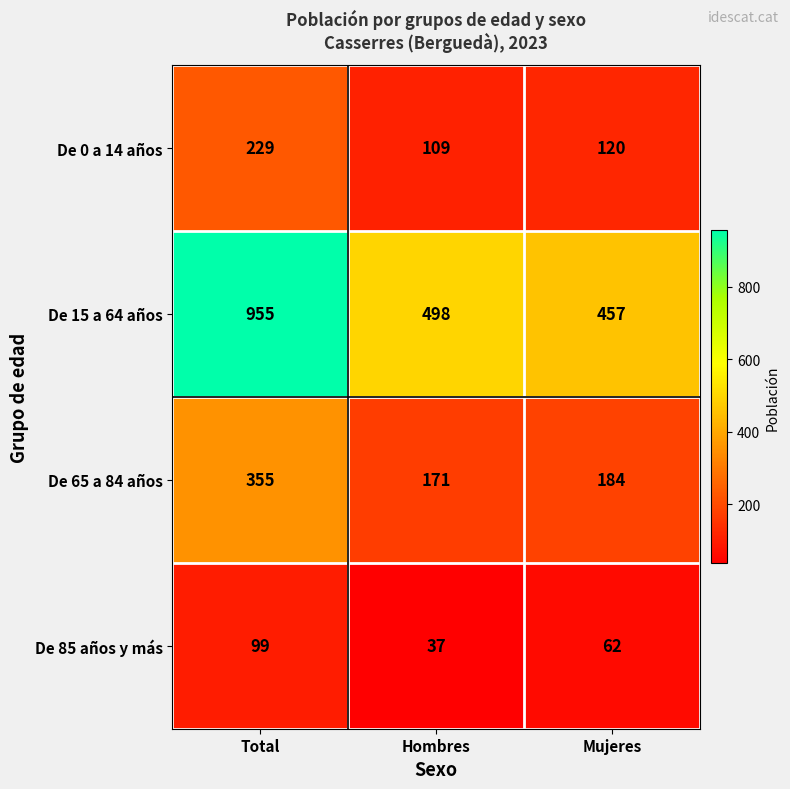

At how many categories does at least one series exceed 692?

1